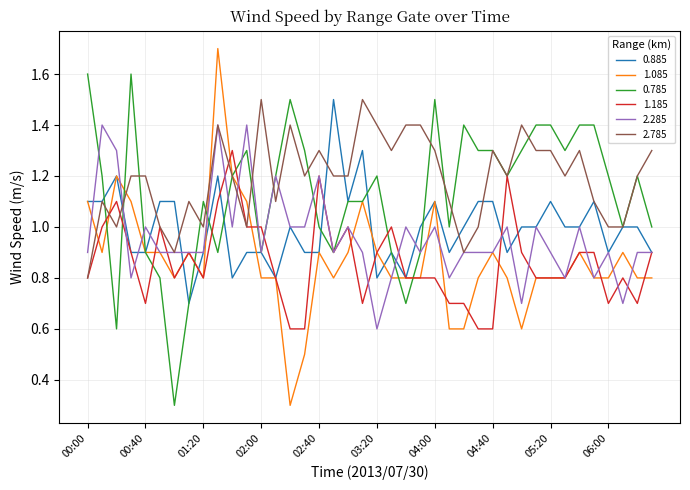

Which series has the largest range (max minus min)?

1.085